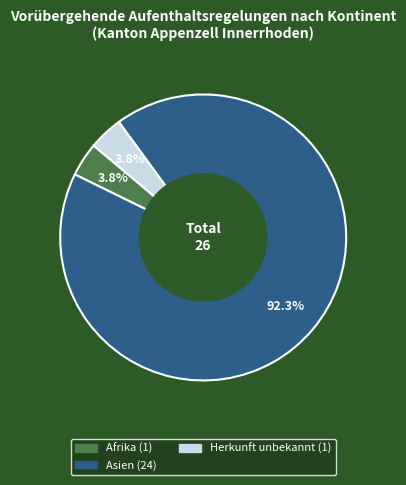

What is the majority slice?

Asien